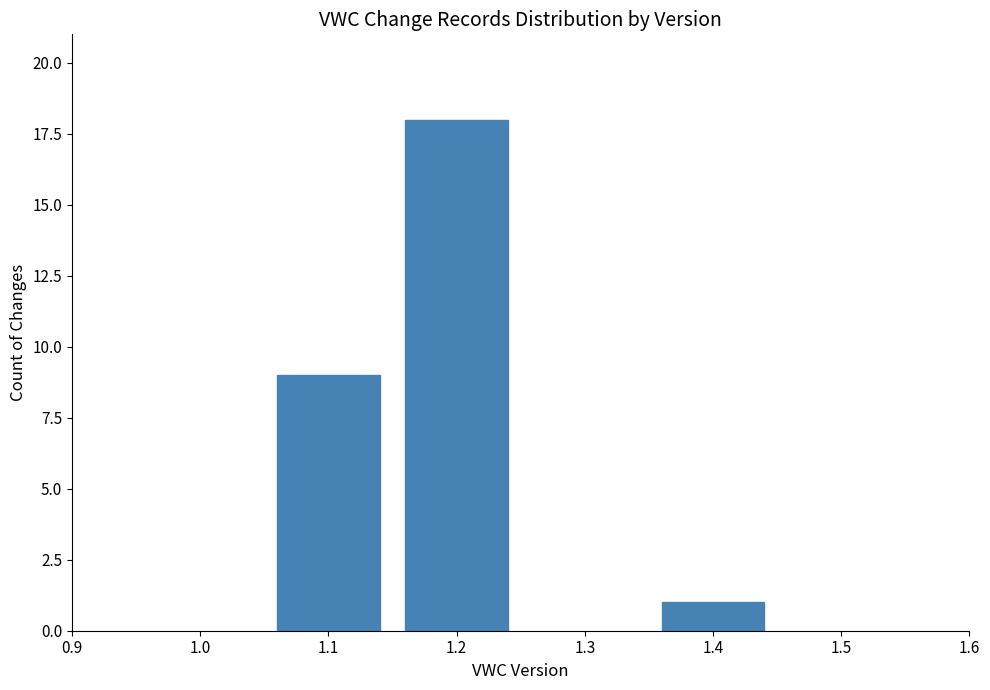

Reading left to right, extract all data points from this chart.

9	18	1